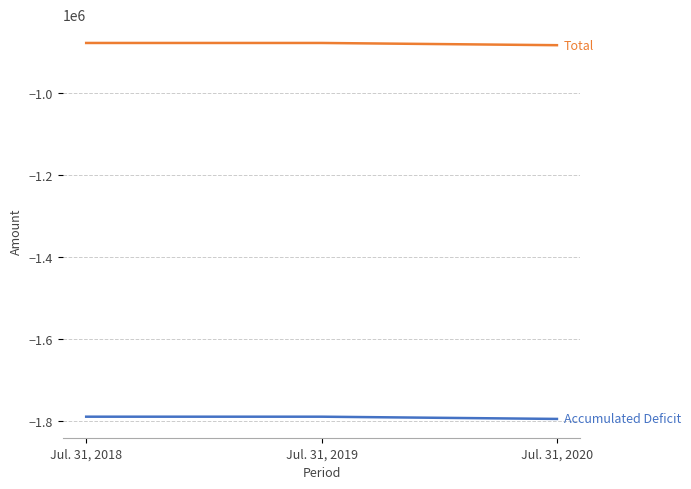

What is the total value across all series at Jul. 31, 2019?

-2666699